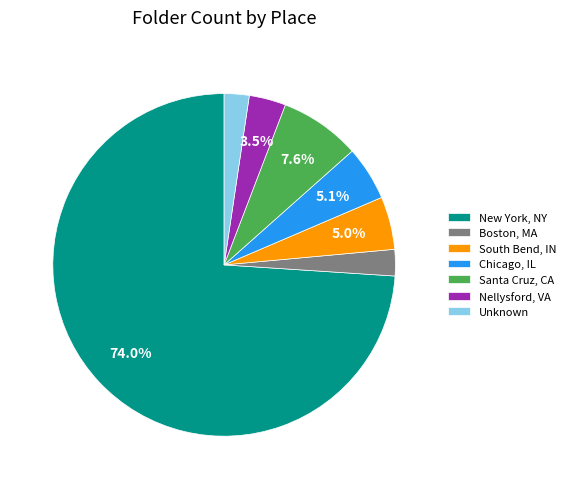

What percentage is NOT represented by Santa Cruz, CA?

92.4%